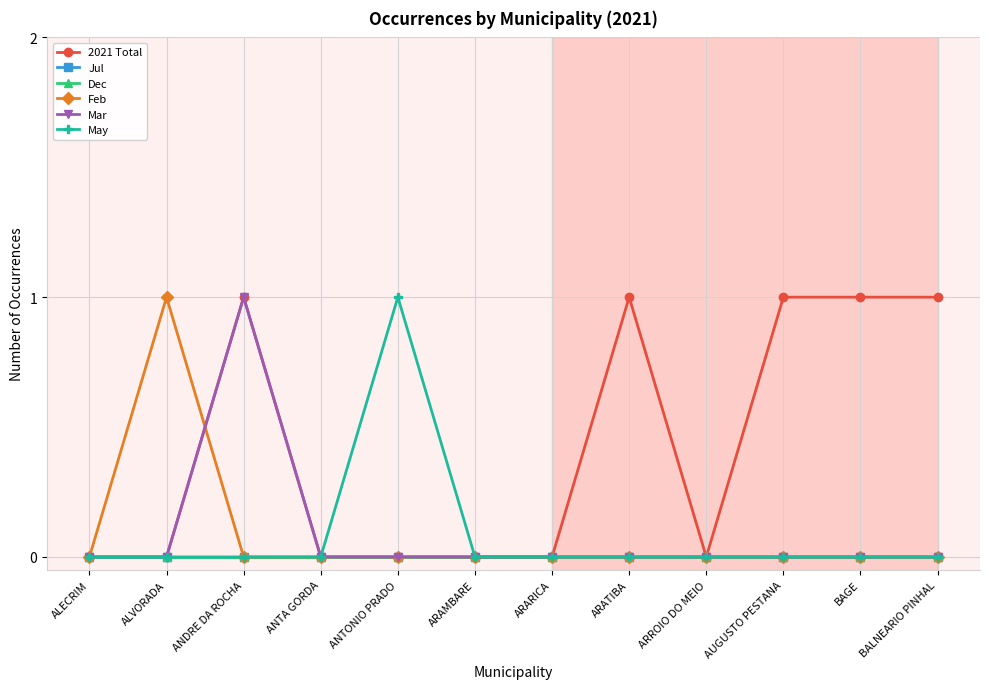

What is the maximum value shown in the chart?

1